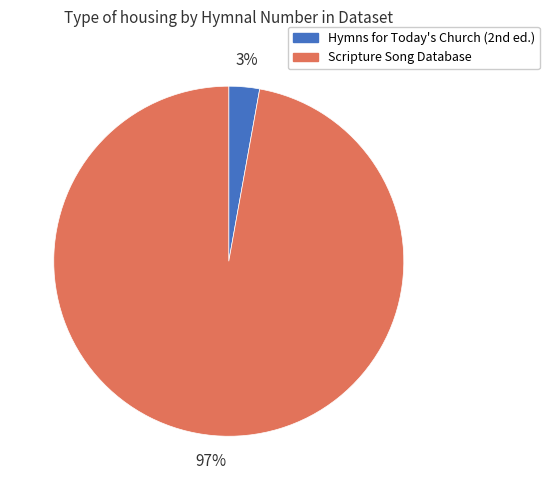

To the nearest percent, what portion does Scripture Song Database represent?

97%